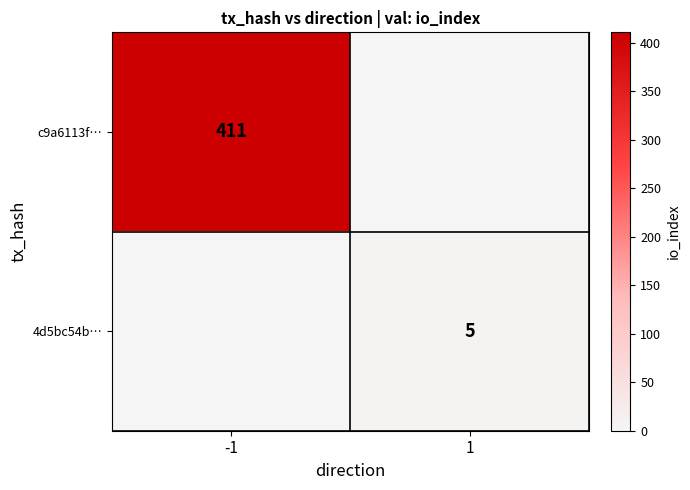

The c9a6113f… series shows 591 at -1. True or false?

False